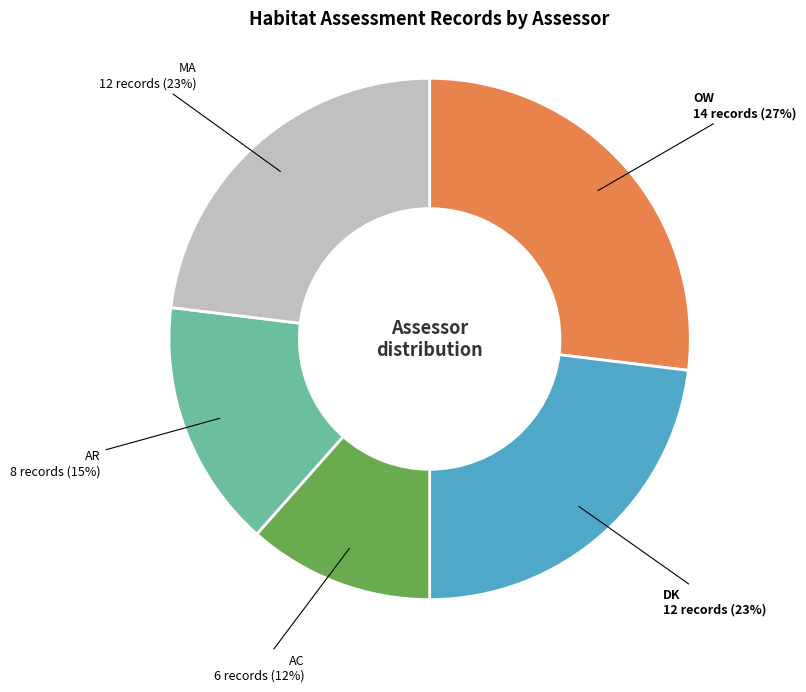

Does AC represent more than half of the total?

No